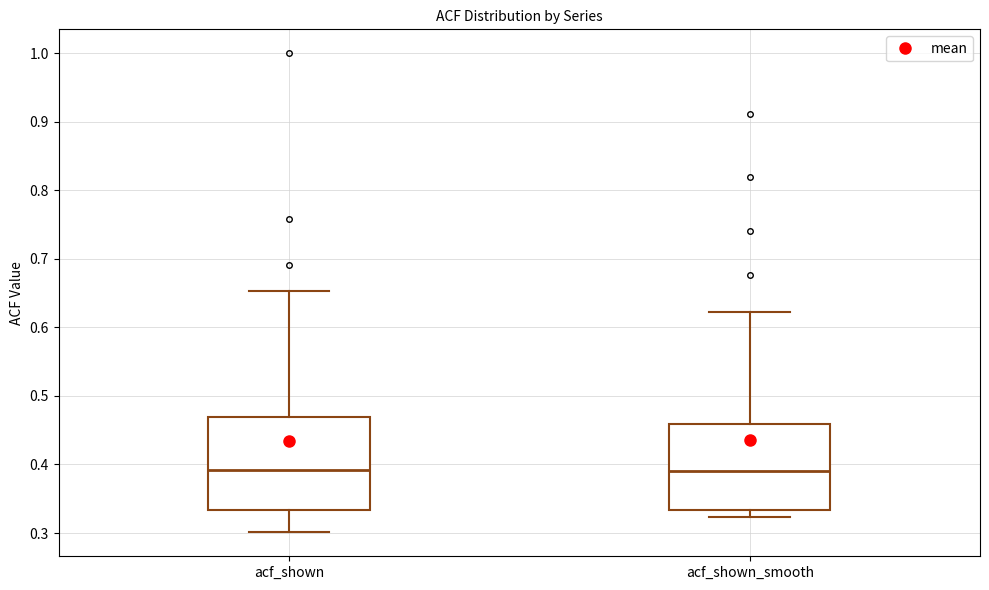

Reading left to right, read every box against the y-axis: the position of its median line, the range the box covers, and the ends of its whiskers. The values are not printed on the chart, so give them approximately, as read against the axis.

acf_shown: median 0.39, box 0.33 to 0.47, whiskers 0.30 to 0.65
acf_shown_smooth: median 0.39, box 0.33 to 0.46, whiskers 0.32 to 0.62